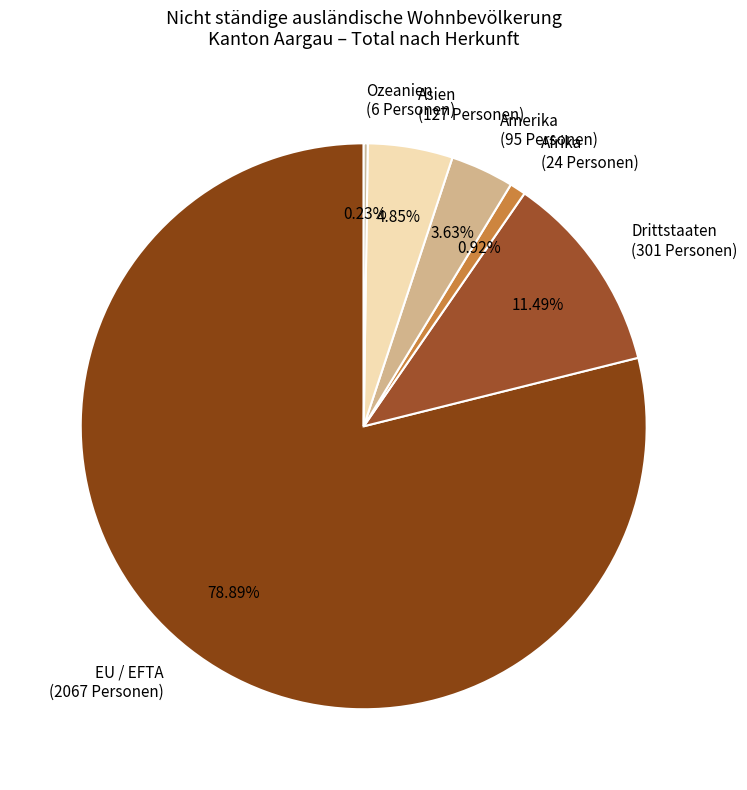

Approximately how many times larger is the value at Drittstaaten compared to EU / EFTA?

0.1